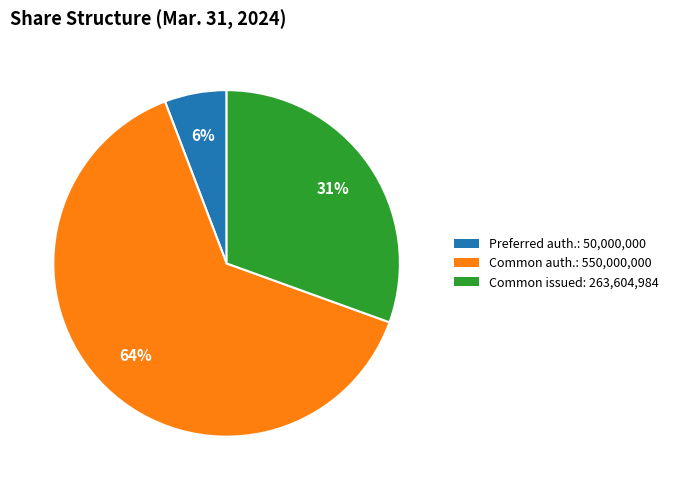

To the nearest percent, what is the average slice percentage?

33%